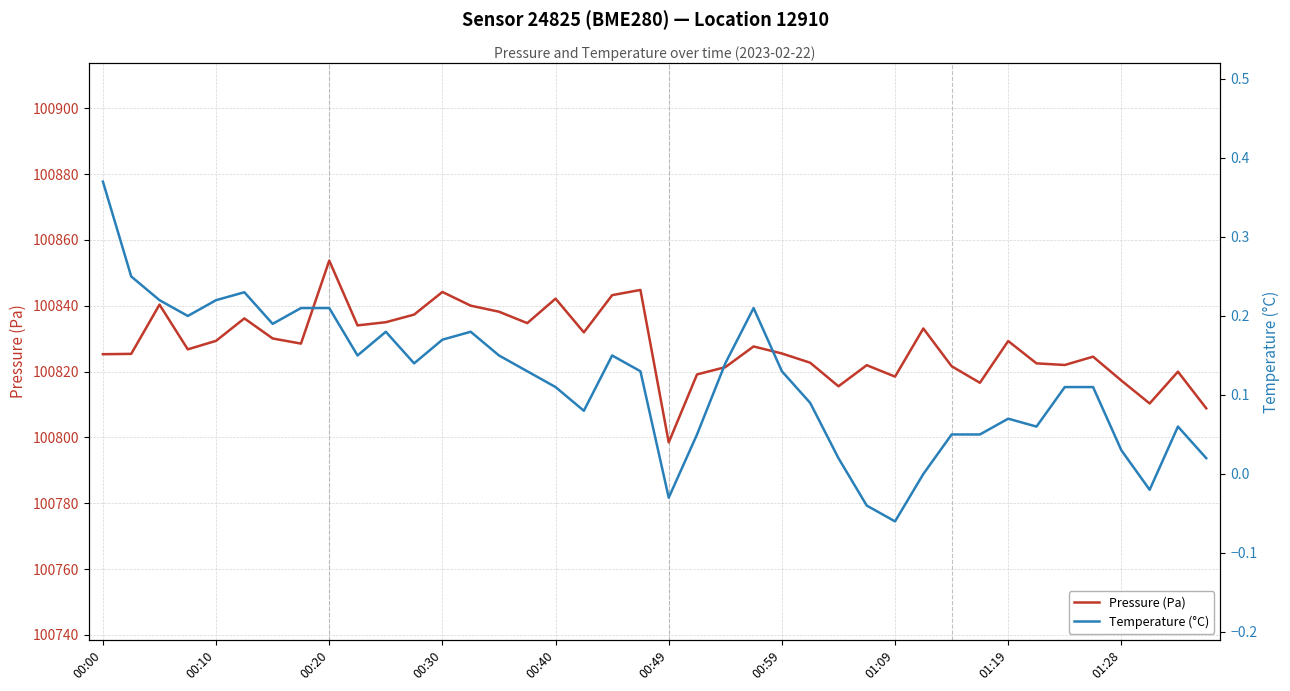

True or false: Pressure (Pa) and Temperature (°C) cross at least once.

False